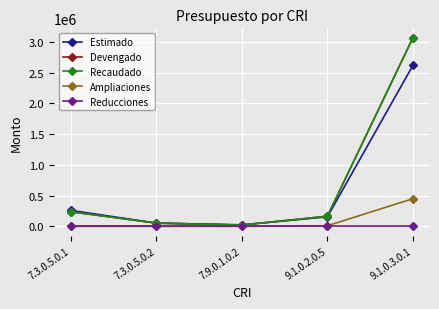

Which label corresponds to the smallest value in the chart?

7.3.0.5.0.1